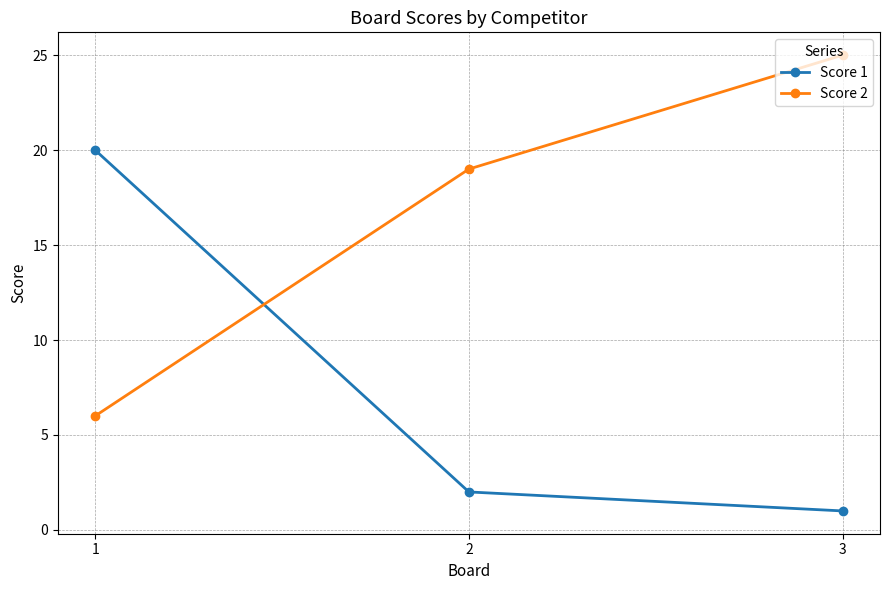

Is it true that Score 1 equals 30 at 1?

False